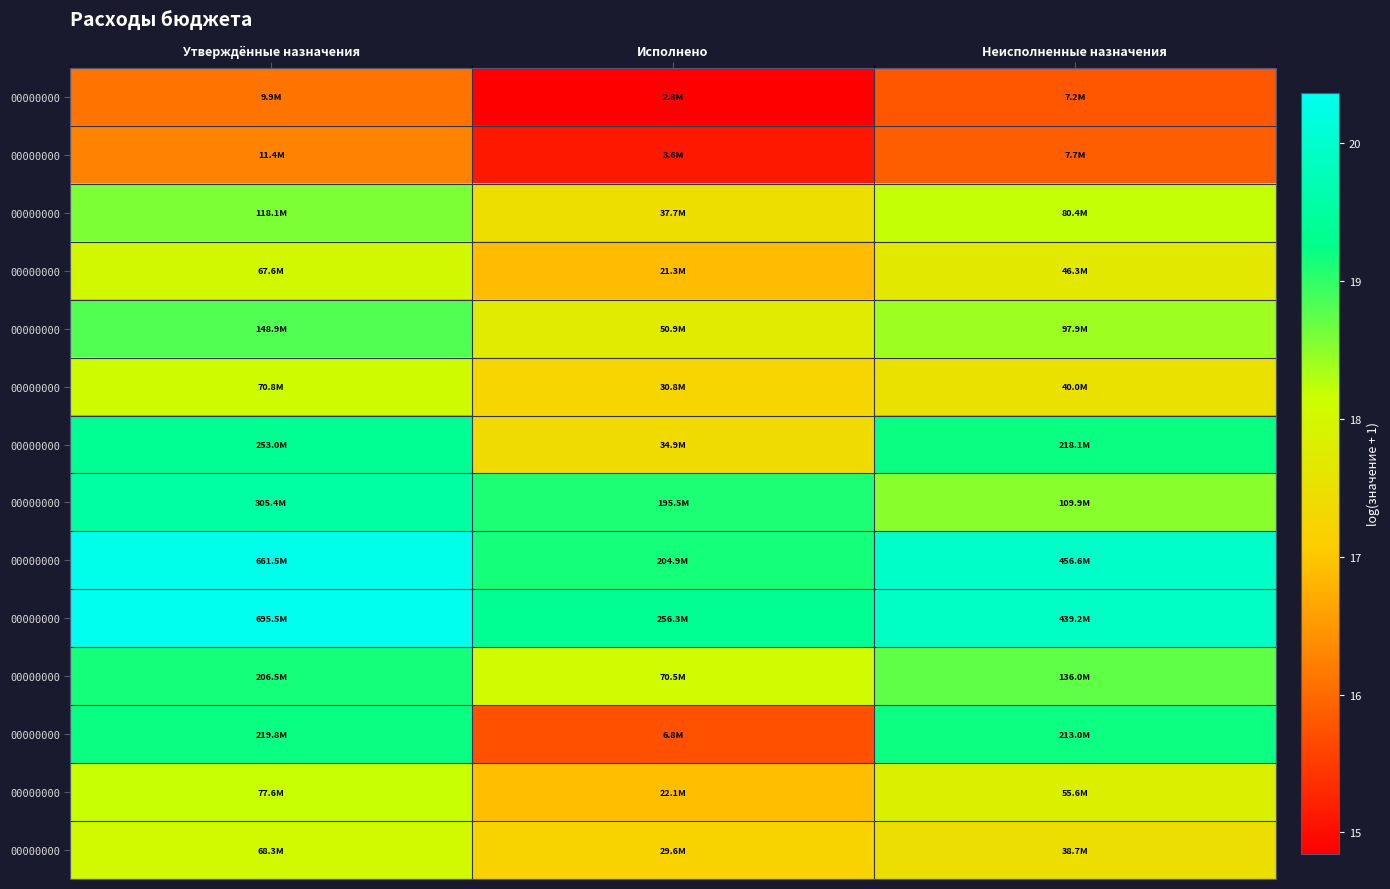

How many data points does each series have?

3